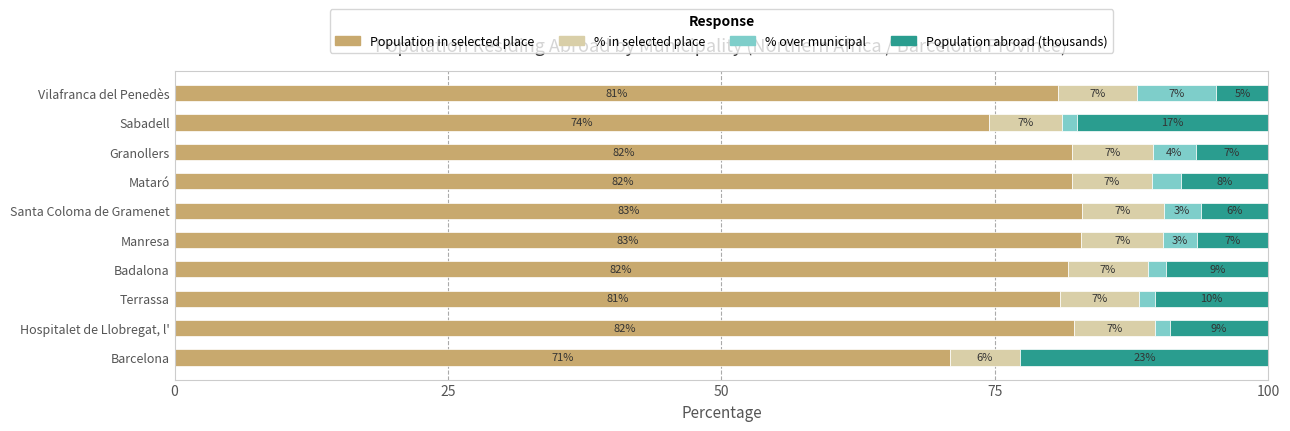

What are all the series names shown in the legend?

Population in selected place, % in selected place, % over municipal, Population abroad (thousands)